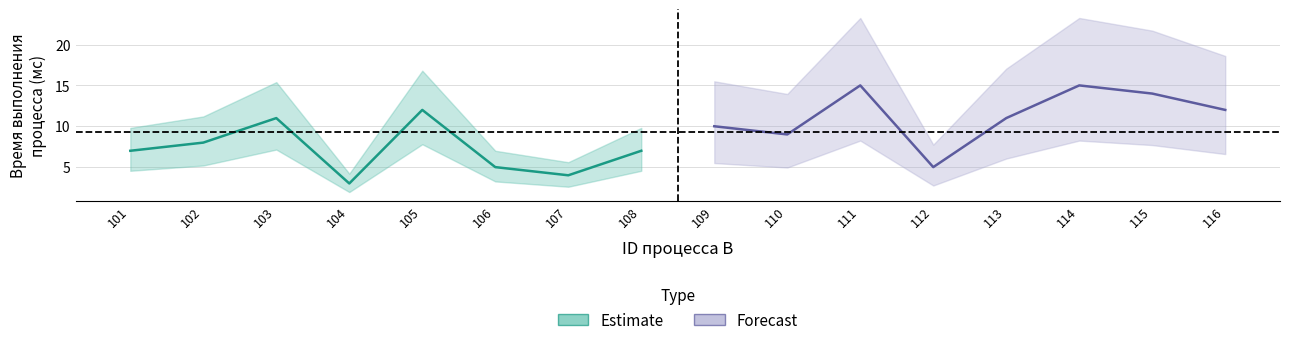

Reading left to right, list all the values displayed in this chart.

101=7	102=8	103=11	104=3	105=12	106=5	107=4	108=7	109=10	110=9	111=15	112=5	113=11	114=15	115=14	116=12